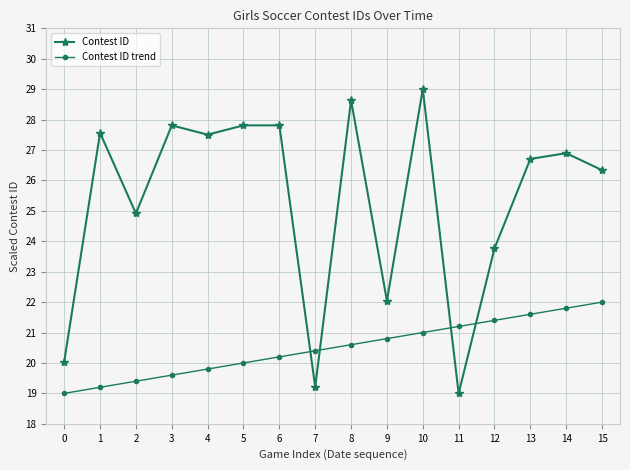

What is the value of the Contest ID point at the 8th from the left?

19.2